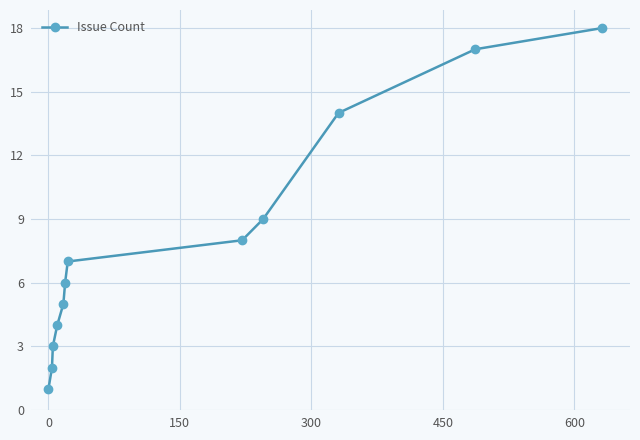

True or false: there are more than 1 points higher than both neighbors.

False